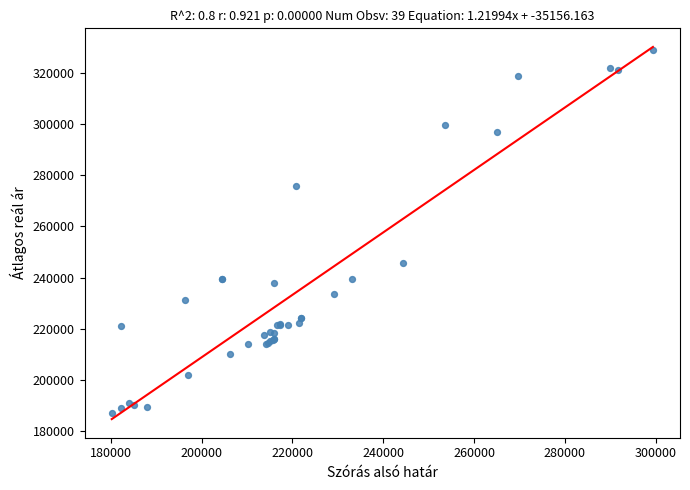

What Y value in the scatter plot is closest to 257973?

245655